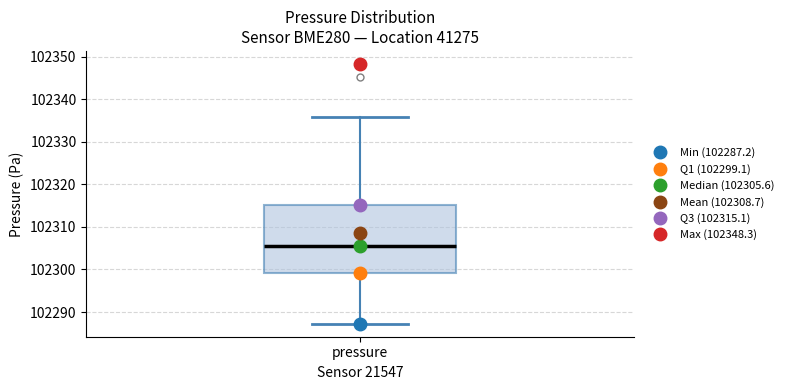

Read this box plot against the y-axis: the position of the median line, the range covered by the box, and the ends of both whiskers. The values are not printed on the chart, so give them approximately, as read against the axis.

median 102306, box 102299 to 102315, whiskers 102287 to 102336